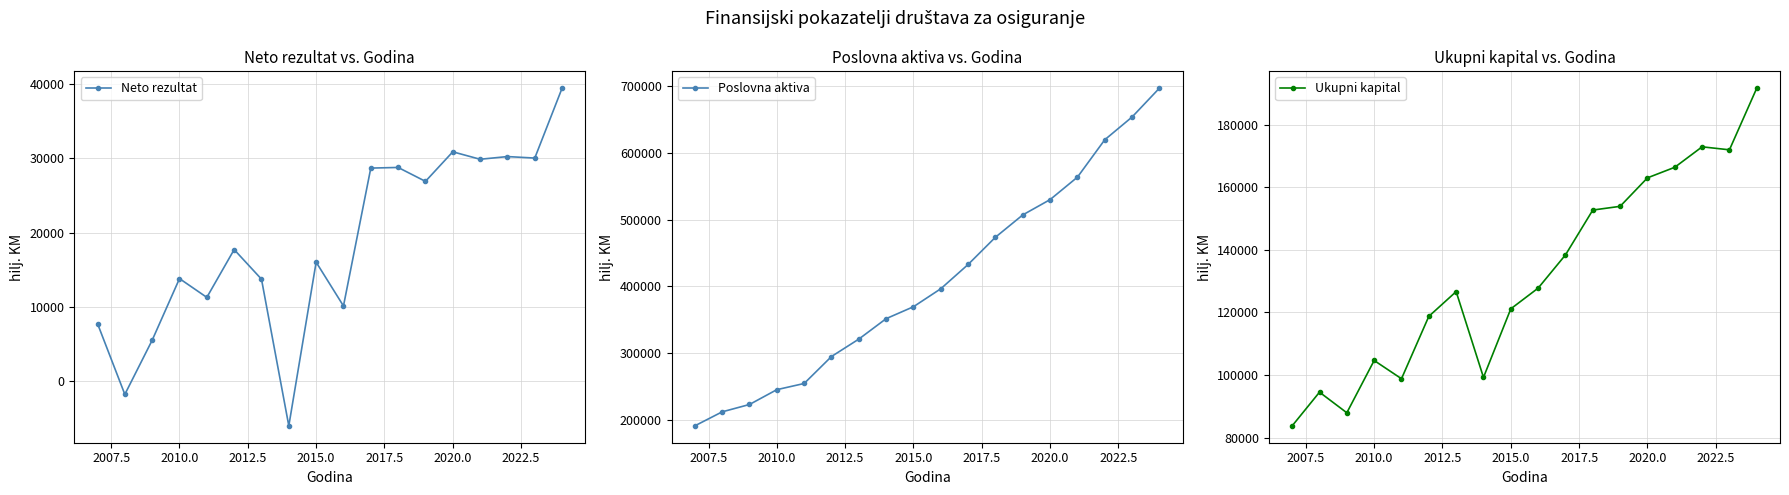

What is the difference between the maximum and minimum values in the Neto rezultat series?

45499